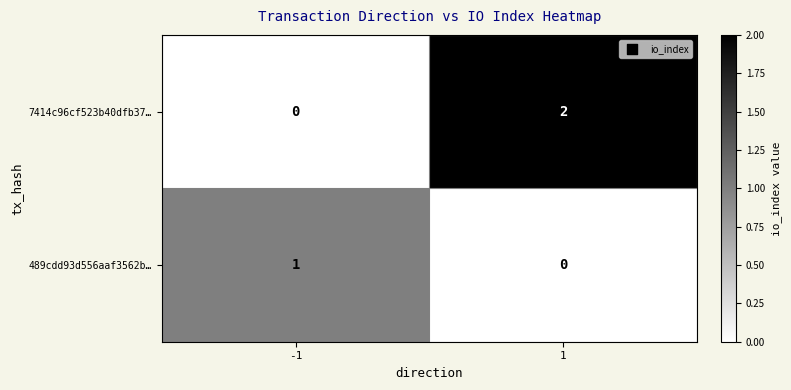

True or false: 7414c96cf523b40dfb37… has a value of -1 at -1.

False